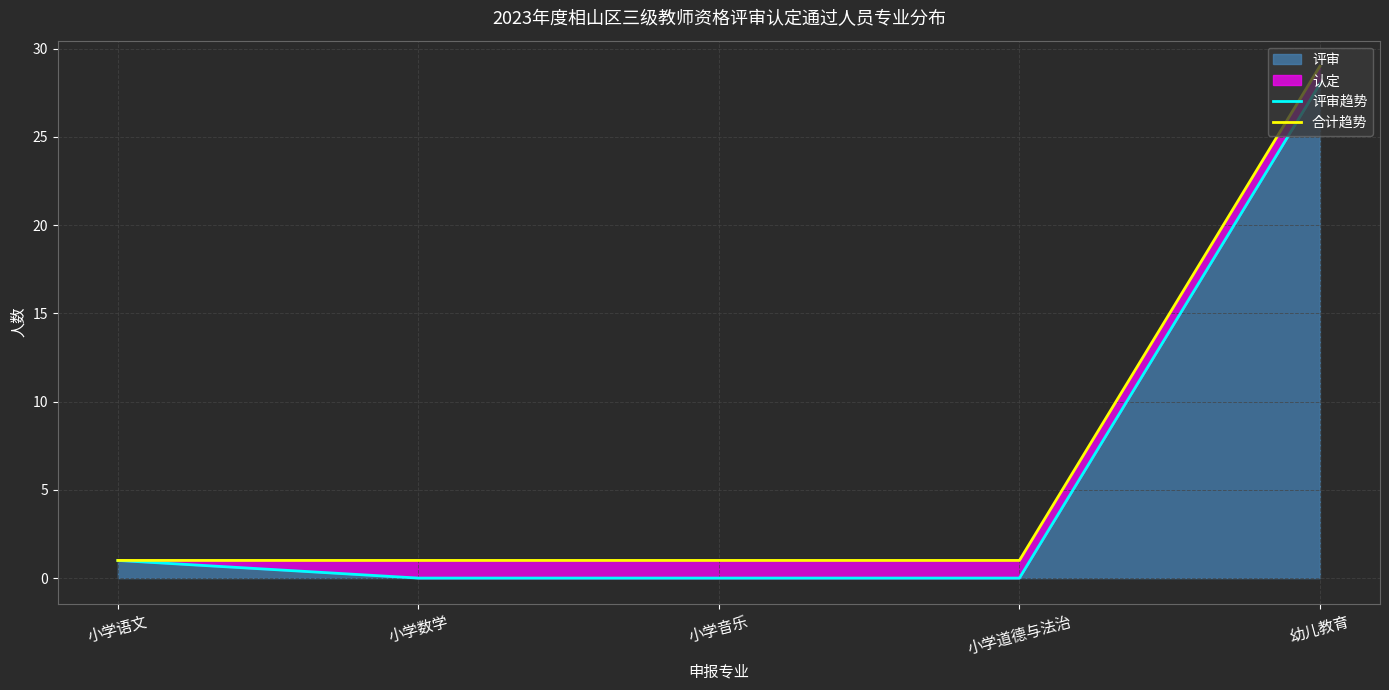

How many lines are shown in the chart?

2